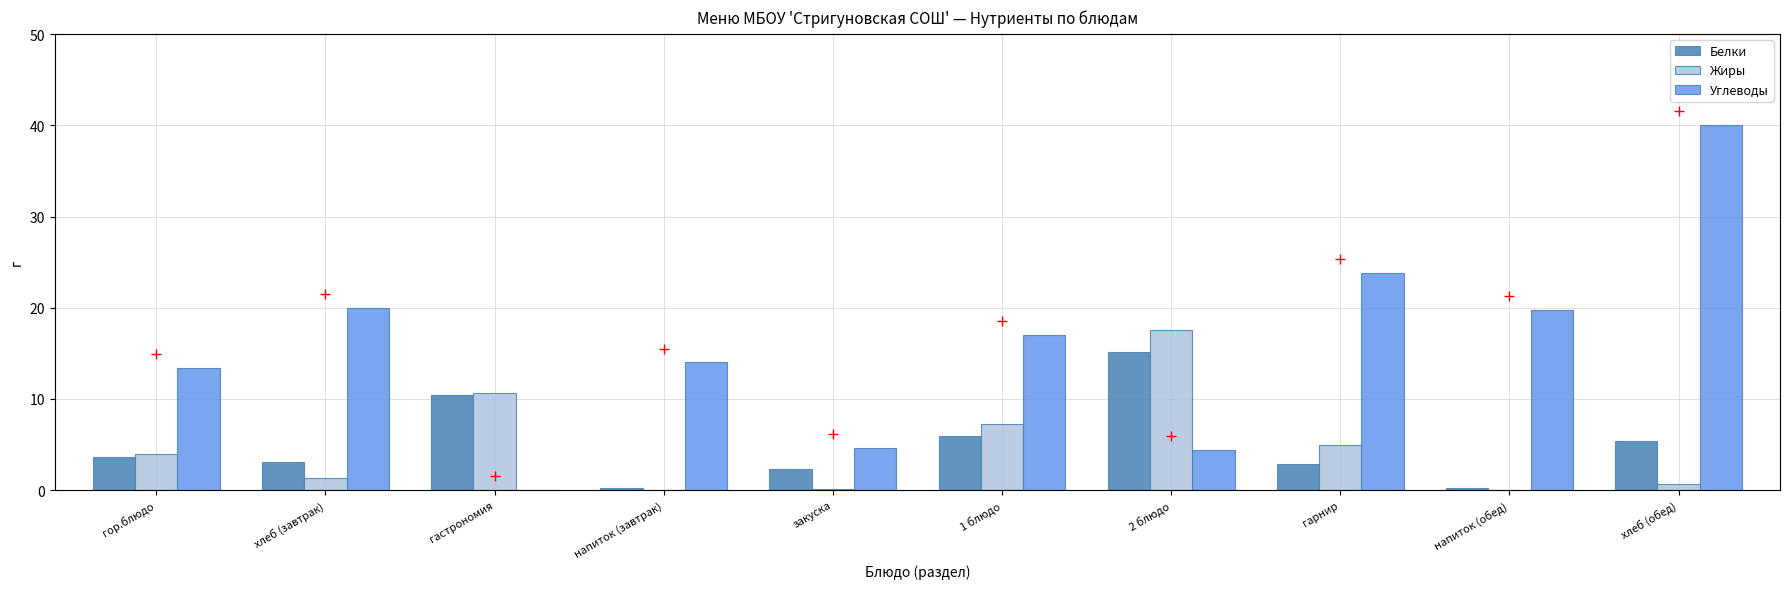

What is the highest value of the Углеводы series?

40.0